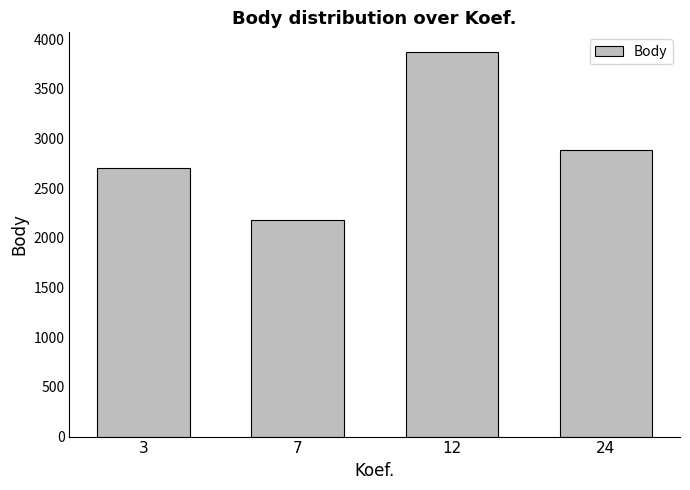

How many bars are there in total?

4